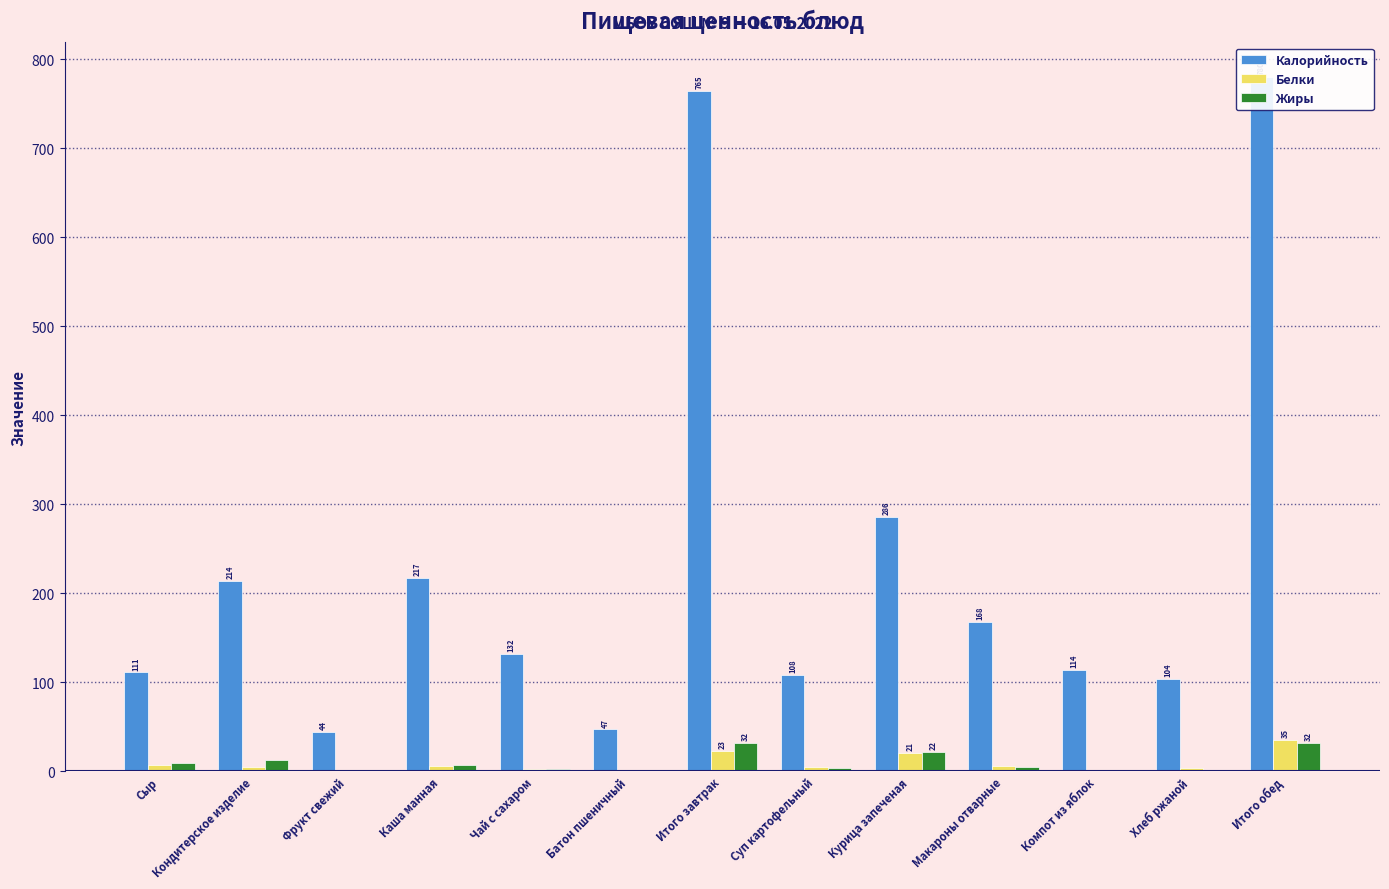

Which series changed the most between Суп картофельный and Макароны отварные?

Калорийность